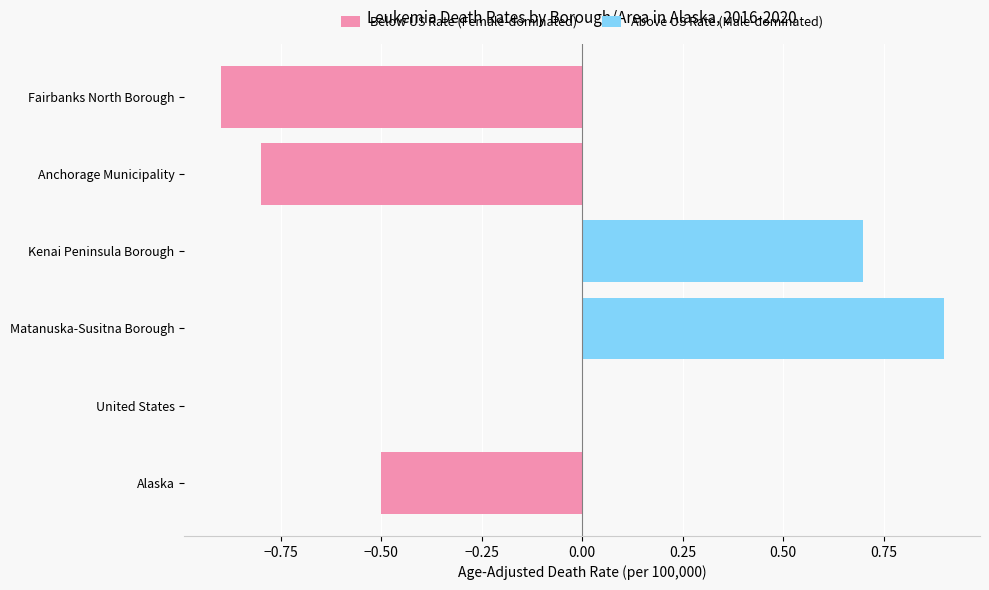

Between Fairbanks North Borough and United States, which is larger?

United States